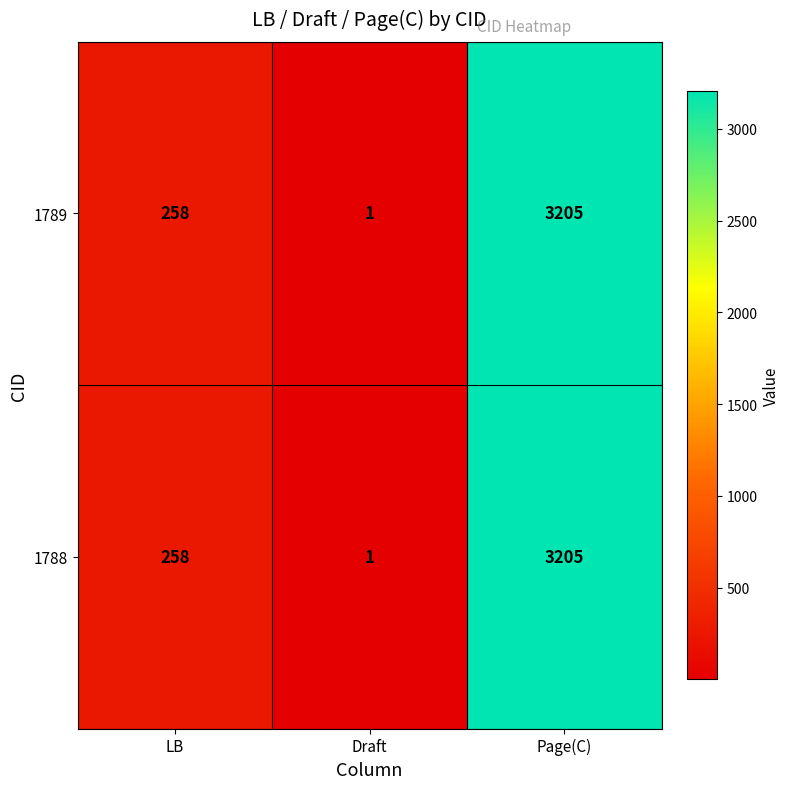

Is the value of 1788 at Page(C) greater than the value of 1789 at LB?

Yes